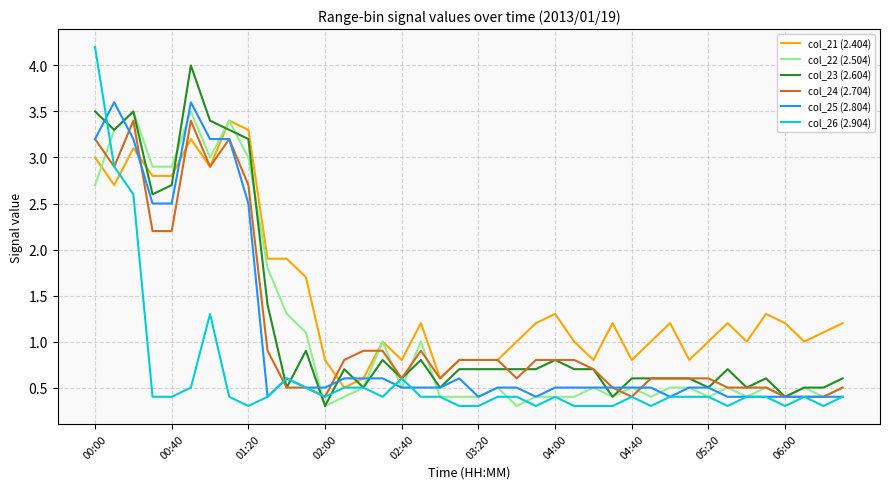

True or false: col_21 (2.404) and col_26 (2.904) intersect in this chart.

True